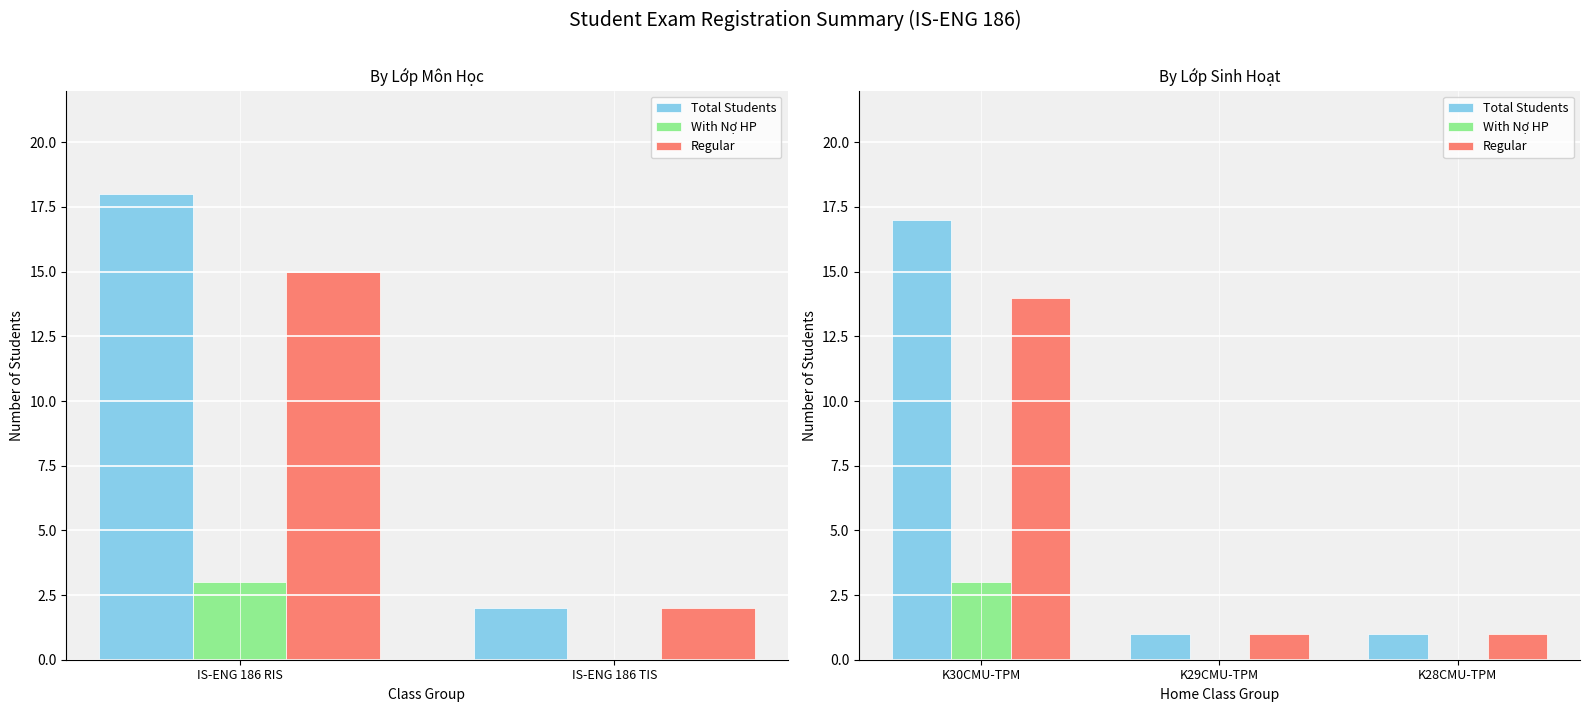

How many groups of bars are there?

3